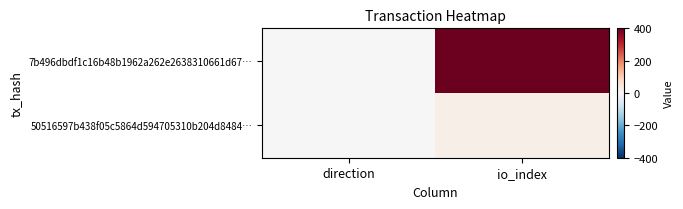

List the series in order of their peak value, lowest first.

50516597b438f05c5864d594705310b204d8484…, 7b496dbdf1c16b48b1962a262e2638310661d67…